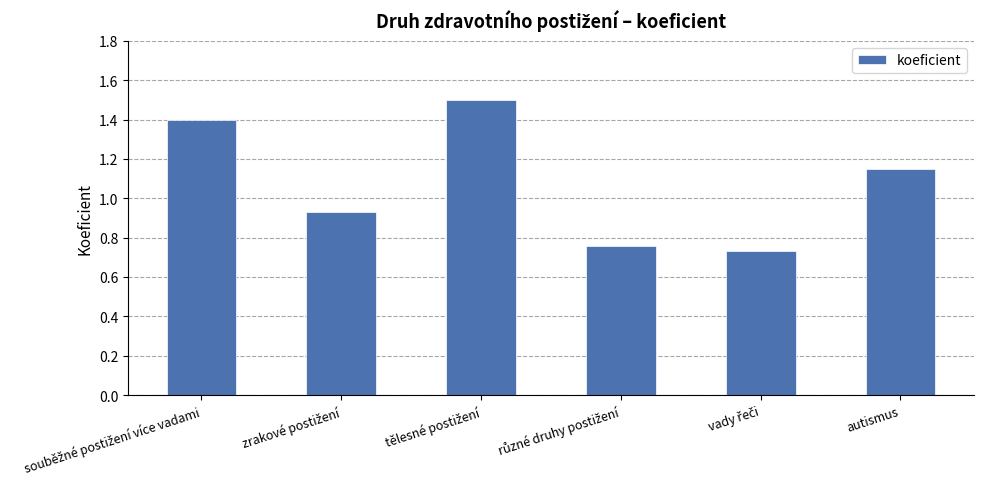

What is the sum of all values?

6.5